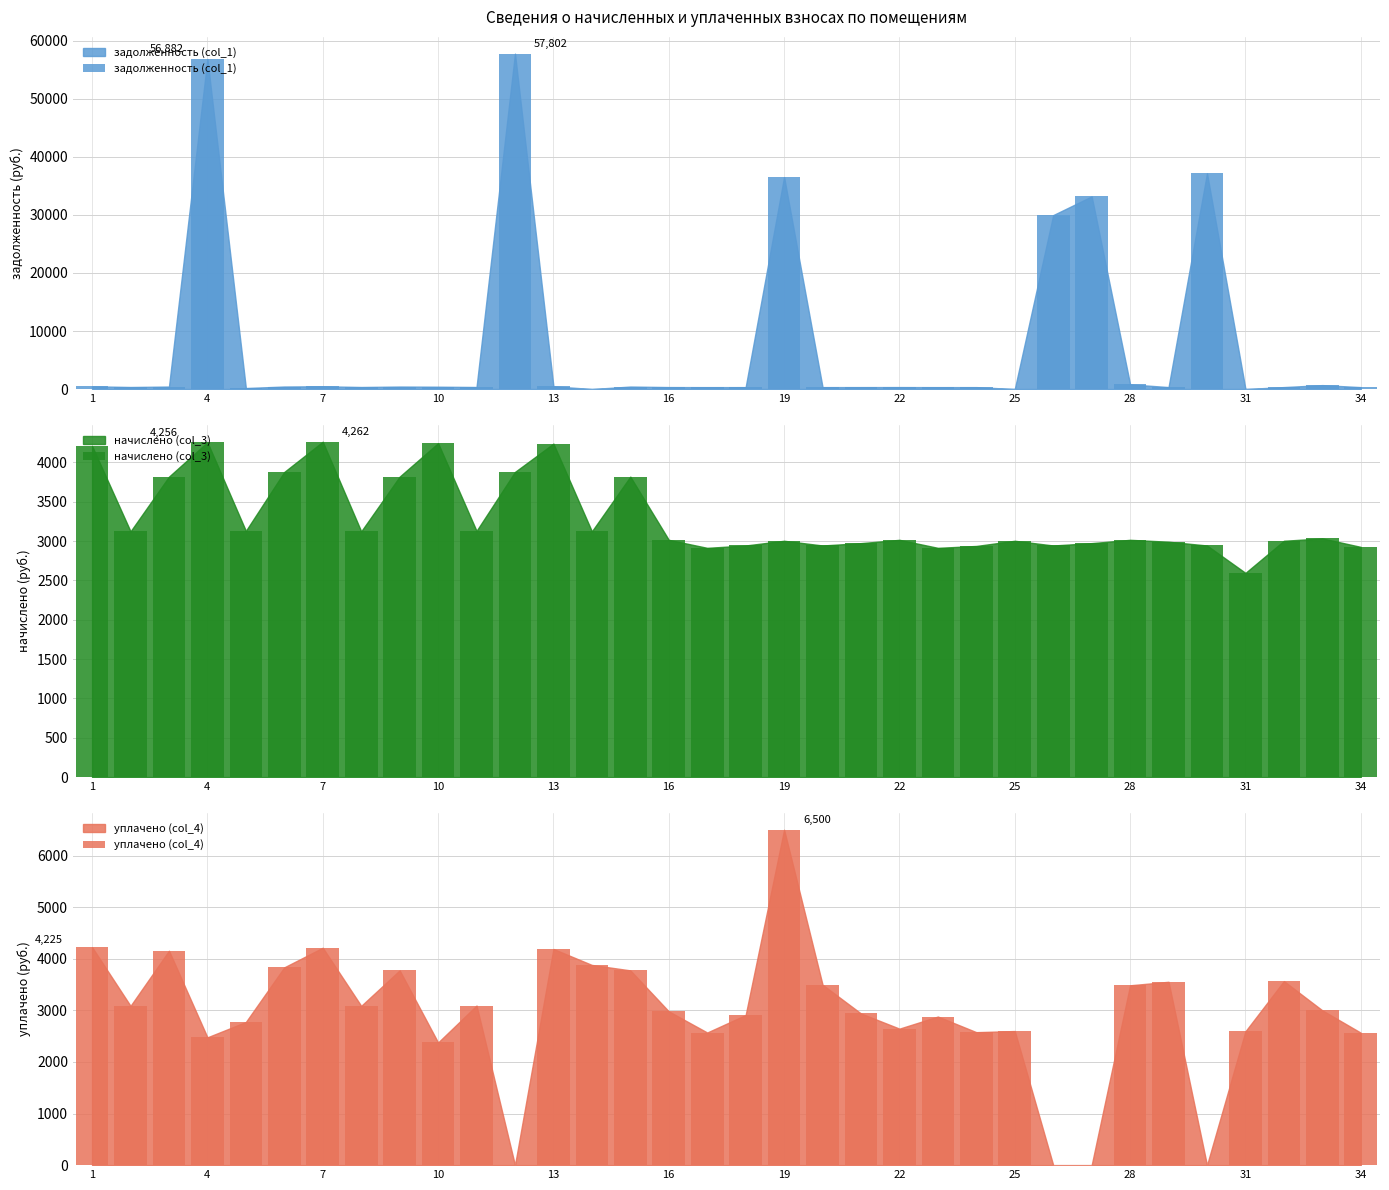

Reading left to right, transcribe all the data shown in this chart.

задолженность (col_1): 467.5	347.0	424.2	56882.0	170.3	430.9	473.5	347.0	424.2	397.7	347.6	57802.4	470.9	0.0	424.2	335.0	323.7	327.0	36528.7	327.0	330.3	335.0	323.7	326.3	0.0	29978.8	33196.3	808.8	332.3	37183.5	0.0	333.7	674.0	325.0
начислено (col_3): 4207.8	3122.9	3818.2	4255.7	3128.8	3878.1	4261.8	3122.9	3818.2	4243.7	3128.8	3878.1	4237.7	3122.9	3818.2	3015.0	2913.1	2943.1	3003.0	2943.1	2973.1	3015.0	2913.1	2937.1	3003.0	2943.1	2973.1	3015.0	2991.0	2943.1	2594.7	3003.0	3033.0	2925.1
уплачено (col_4): 4225.0	3087.5	4155.7	2477.4	2774.4	3834.1	4213.4	3087.5	3774.8	2377.6	3093.4	0.0	4189.7	3880.4	3774.8	2980.8	2570.7	2909.7	6500.0	3496.9	2939.3	2645.8	2880.1	2577.4	2599.1	0.0	0.0	3486.1	3553.8	0.0	2594.7	3567.0	2999.9	2566.9